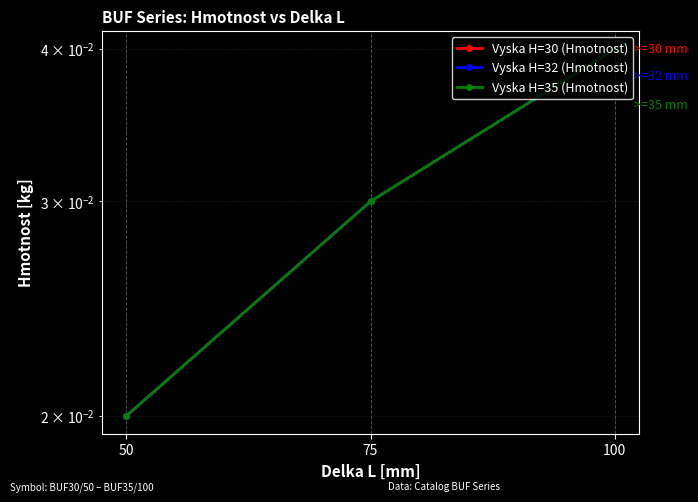

How many distinct data groups are displayed?

3